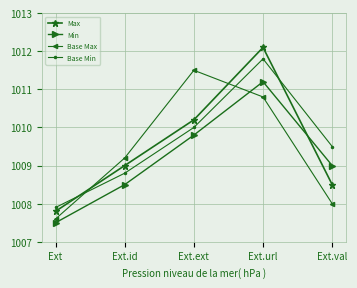

True or false: Base Max and Min intersect in this chart.

True